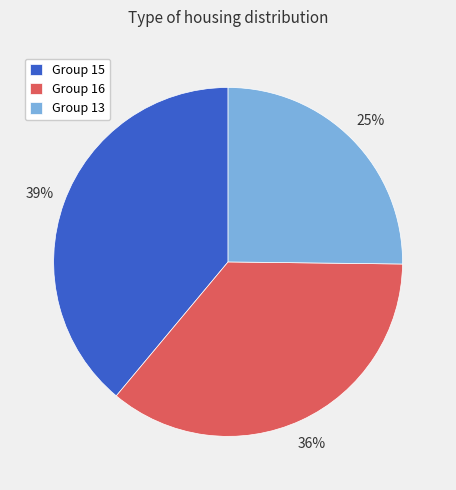

To the nearest percent, what is the average slice percentage?

33%